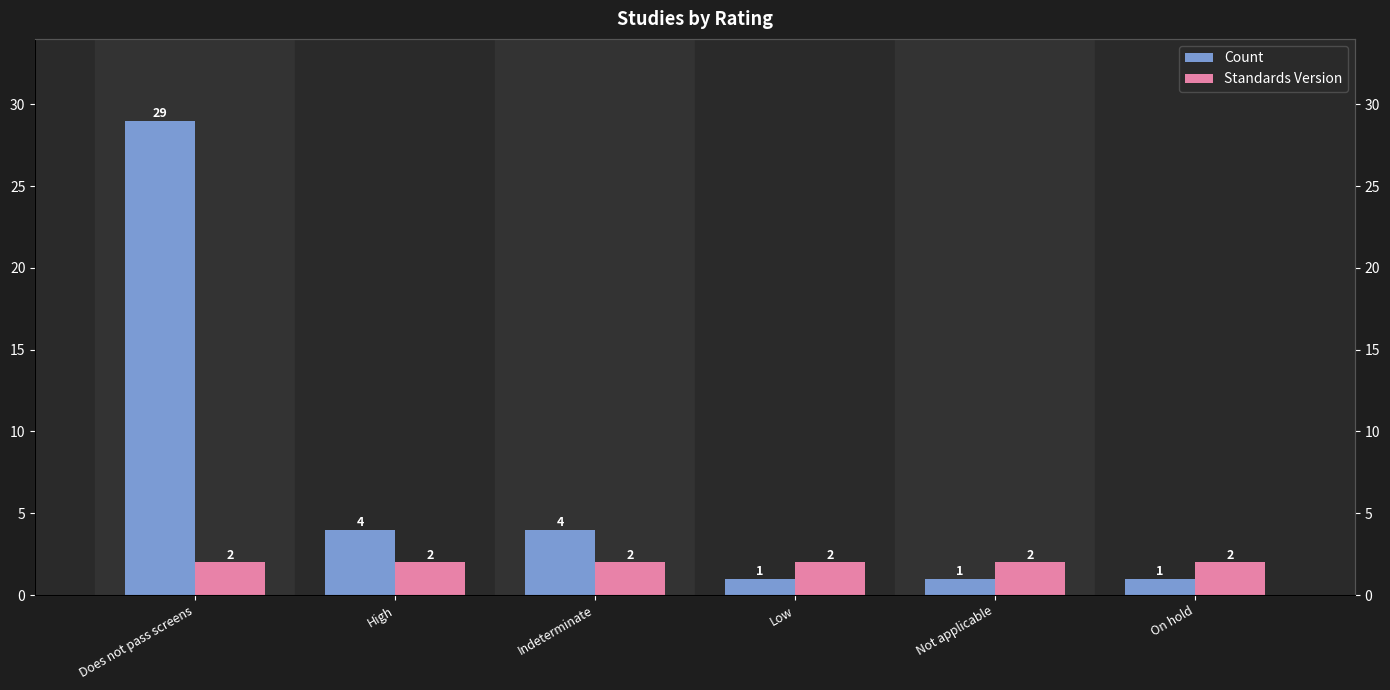

Is the value of Standards Version at High greater than the value of Count at Indeterminate?

No